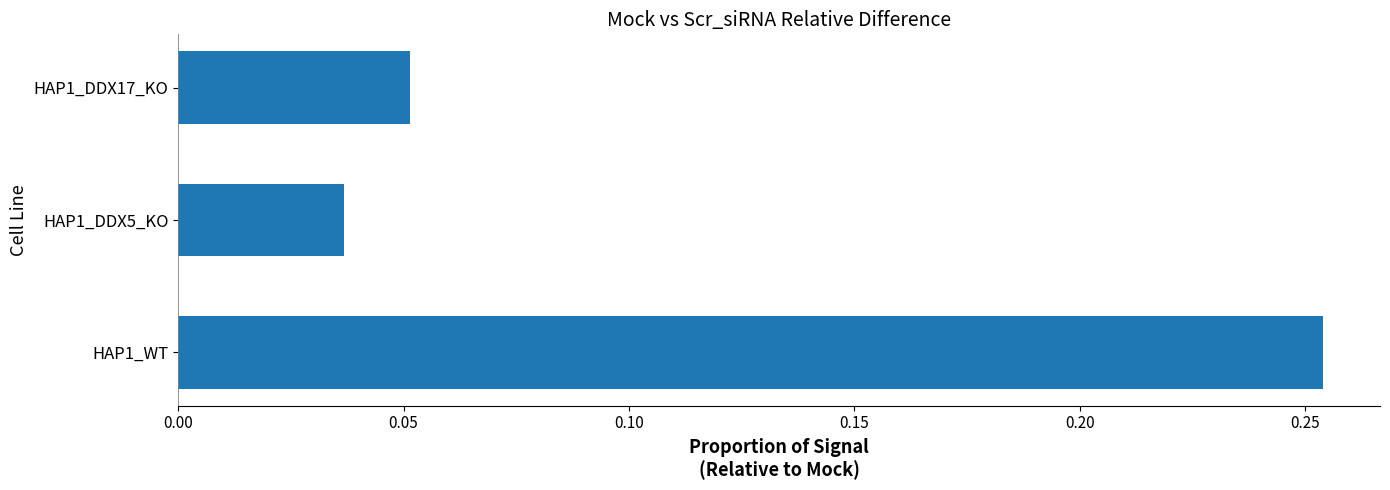

Rank the categories by value from lowest to highest.

HAP1_DDX5_KO, HAP1_DDX17_KO, HAP1_WT